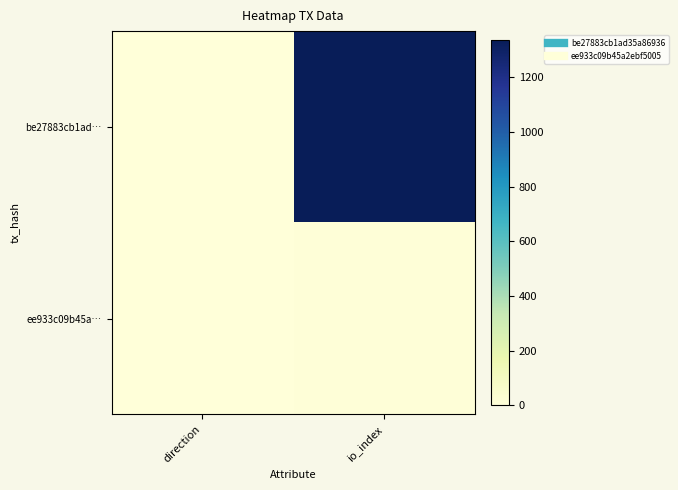

How many data points does each series have?

2